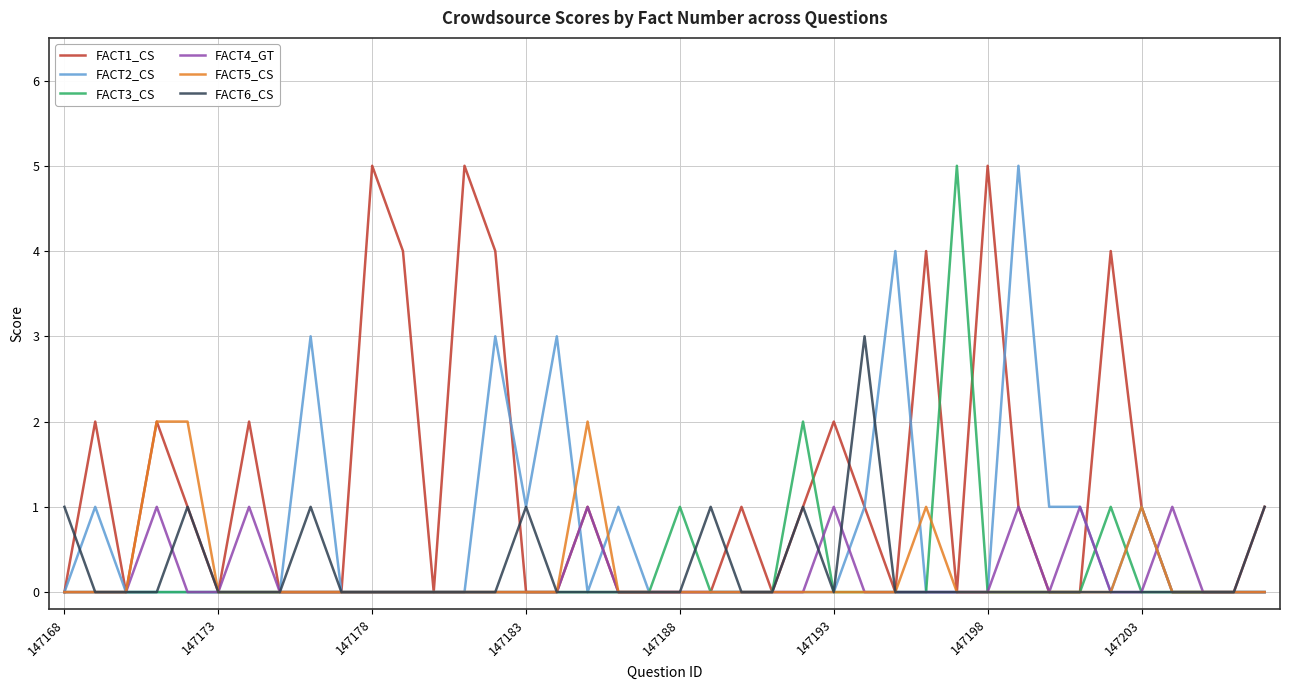

Reading left to right, list all the values displayed in this chart.

FACT1_CS: 0	2	0	2	1	0	2	0	0	0	5	4	0	5	4	0	0	1	0	0	0	0	1	0	1	2	1	0	4	0	5	1	0	0	4	1	0	0	0	1
FACT2_CS: 0	1	0	0	0	0	0	0	3	0	0	0	0	0	3	1	3	0	1	0	0	0	0	0	0	0	1	4	0	0	0	5	1	1	0	1	0	0	0	0
FACT3_CS: 0	0	0	0	0	0	0	0	0	0	0	0	0	0	0	0	0	0	0	0	1	0	0	0	2	0	0	0	0	5	0	0	0	0	1	0	0	0	0	0
FACT4_GT: 0	0	0	1	0	0	1	0	0	0	0	0	0	0	0	0	0	1	0	0	0	0	0	0	0	1	0	0	0	0	0	1	0	1	0	0	1	0	0	0
FACT5_CS: 0	0	0	2	2	0	0	0	0	0	0	0	0	0	0	0	0	2	0	0	0	0	0	0	0	0	0	0	1	0	0	0	0	0	0	1	0	0	0	0
FACT6_CS: 1	0	0	0	1	0	0	0	1	0	0	0	0	0	0	1	0	0	0	0	0	1	0	0	1	0	3	0	0	0	0	0	0	0	0	0	0	0	0	1